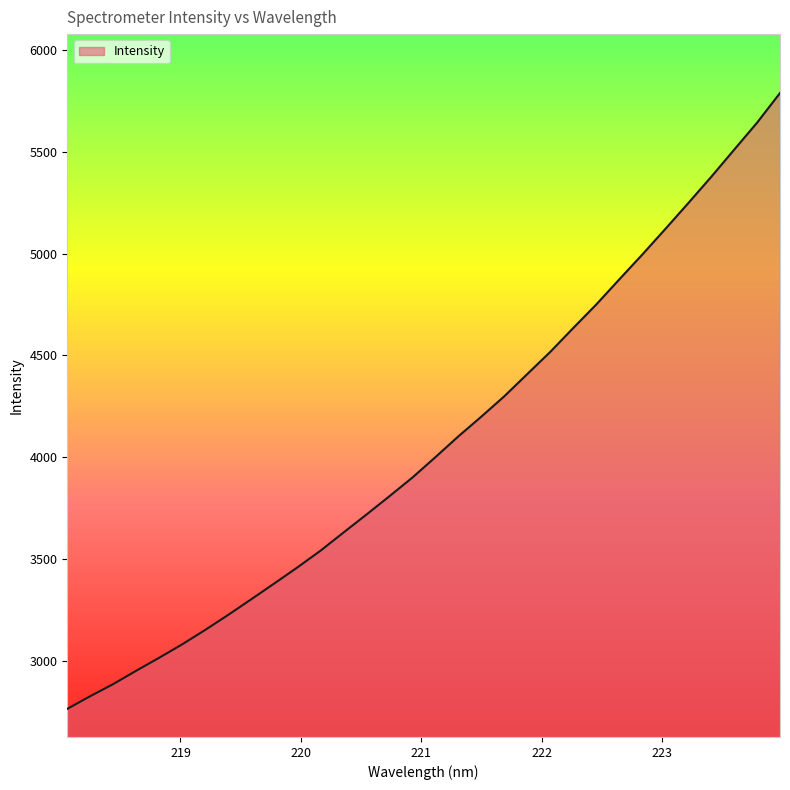

What is the greatest value displayed?

5789.2